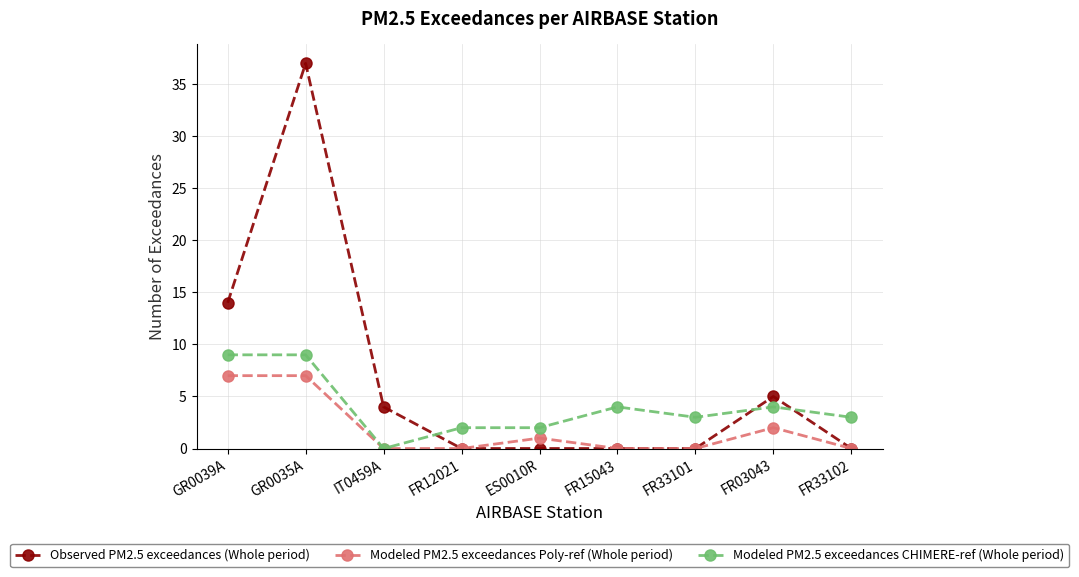

At which category is the sum across all series the highest?

GR0035A